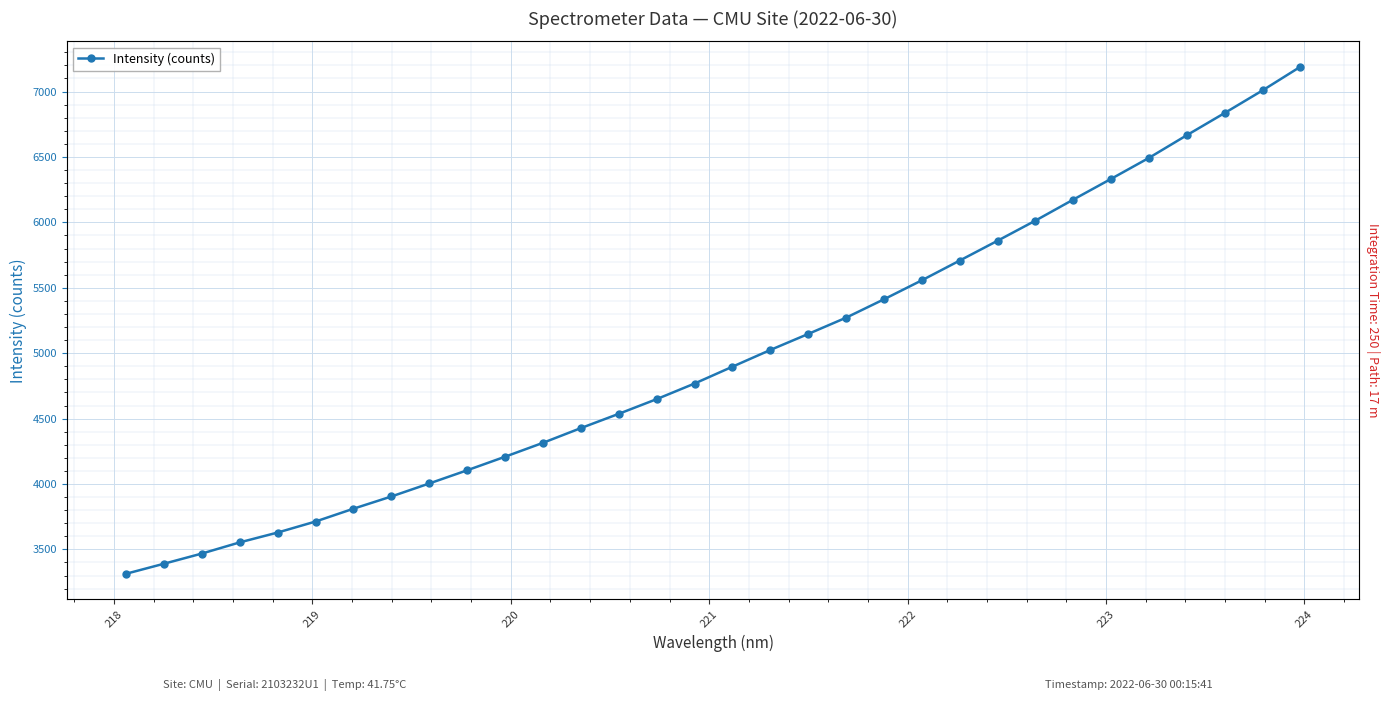

The value at 28 is 9122.4. True or false?

False